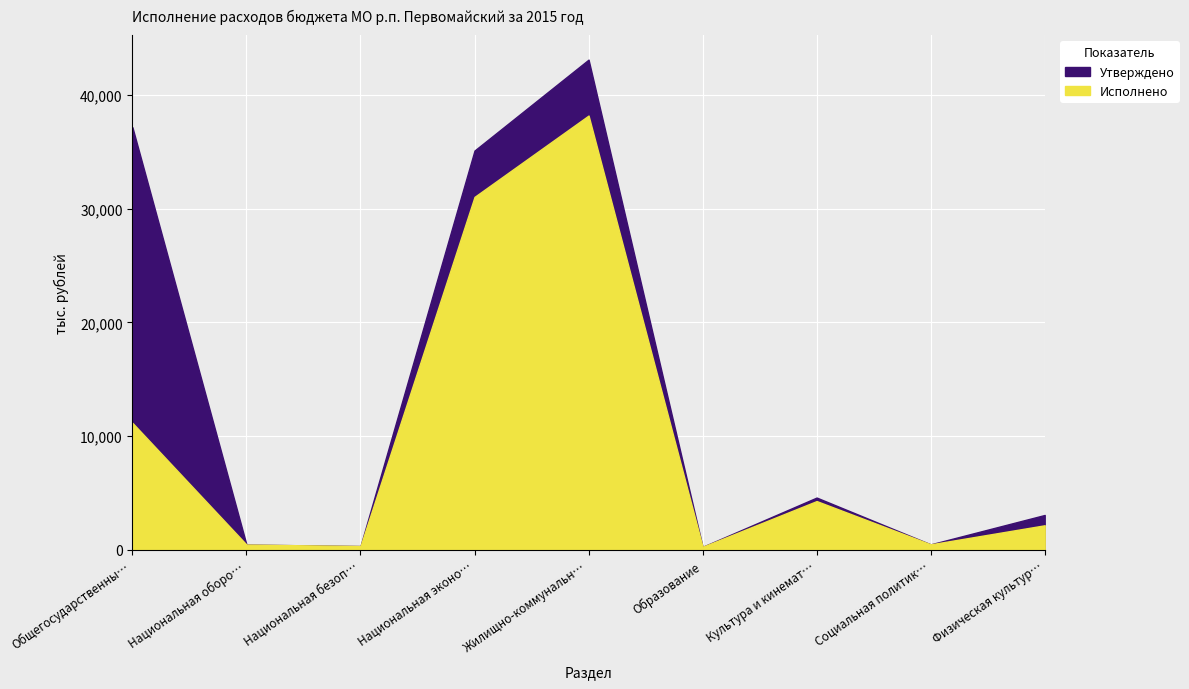

Read the Исполнено value at Образование.

272.1